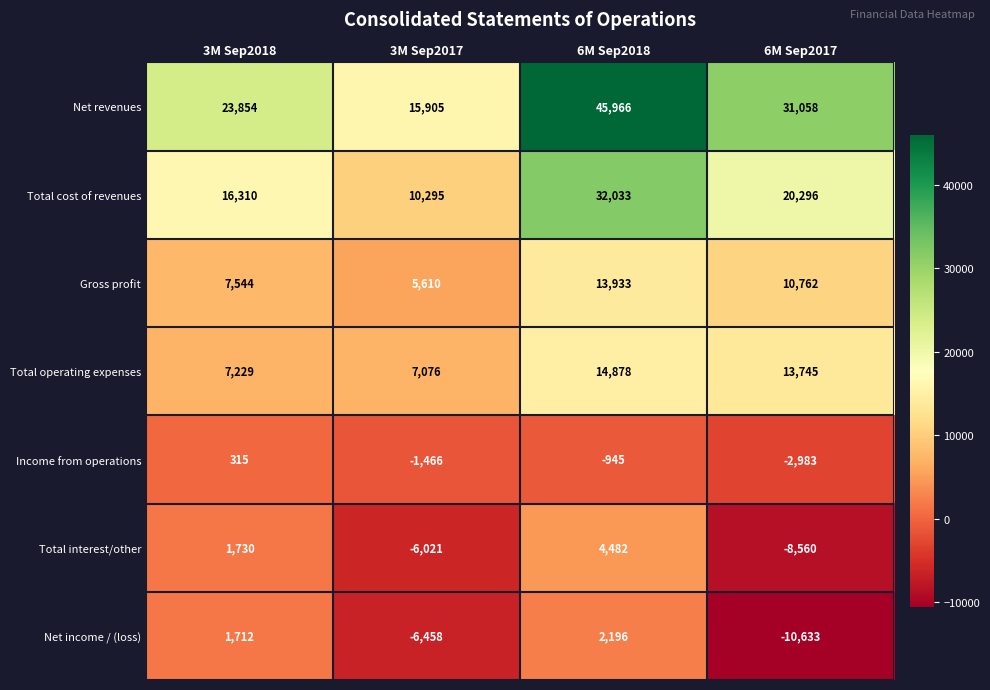

How many data points in Total interest/other are less than 1730?

2